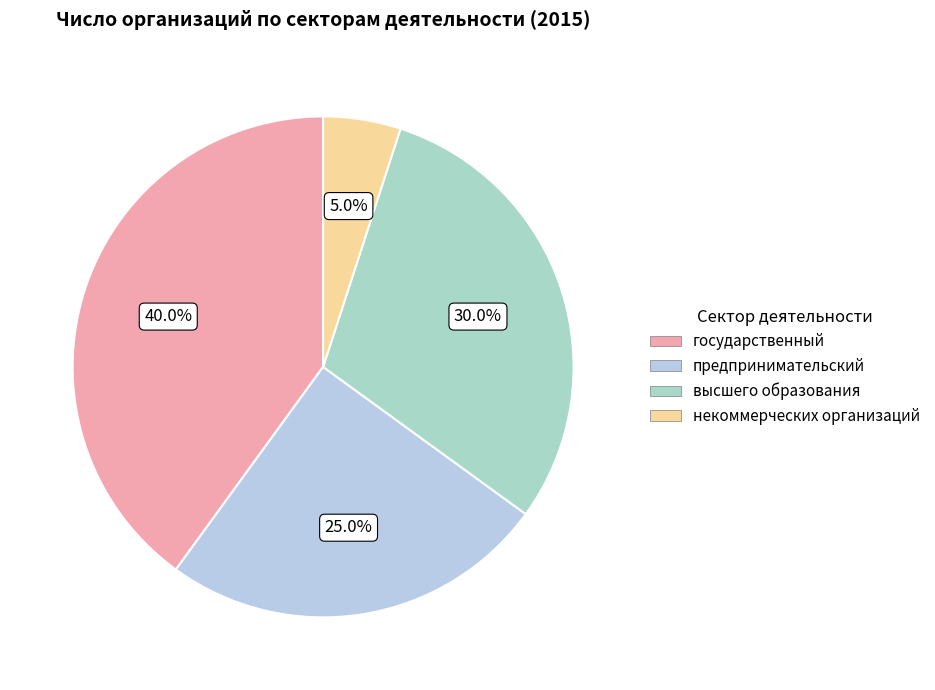

To the nearest percent, what is the average slice percentage?

25%